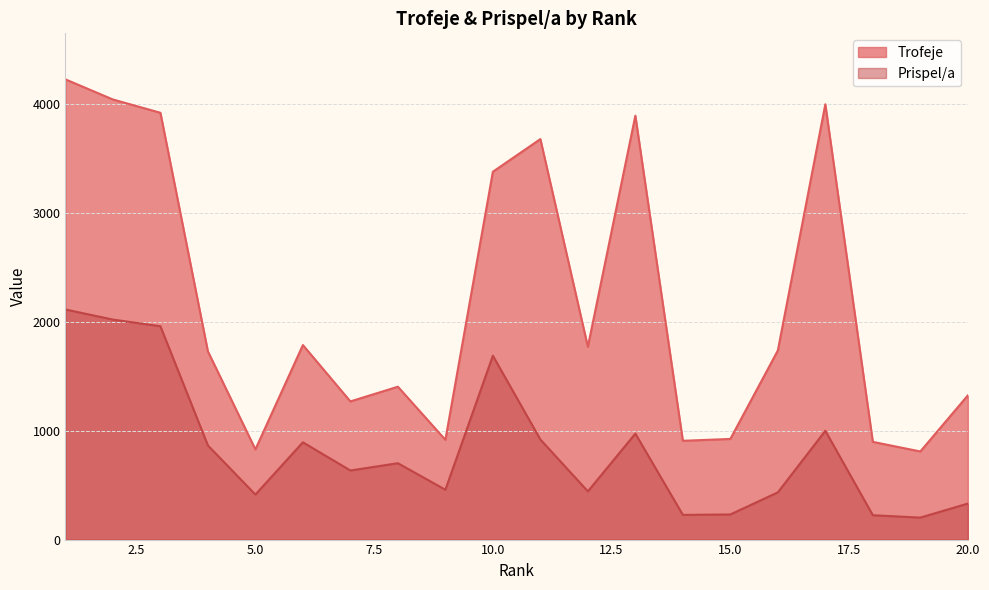

How many categories are shown in the chart?

20